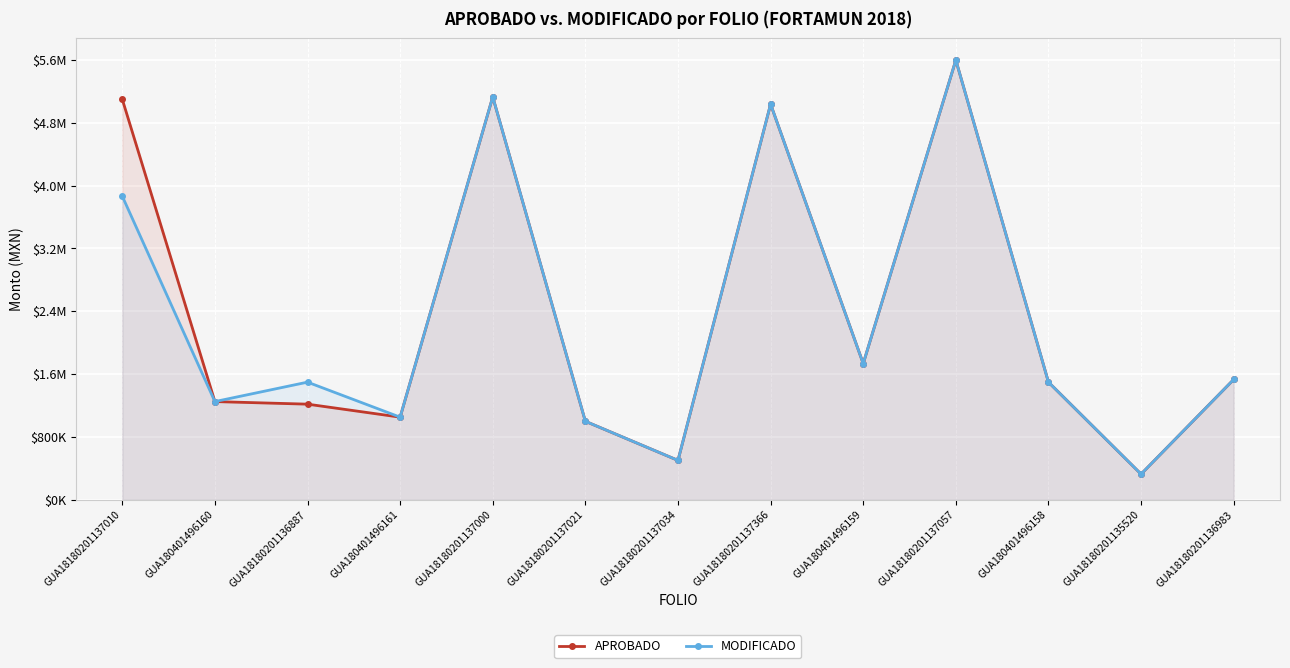

What is the approximate value of MODIFICADO at GUA18180201137021?

996635.1